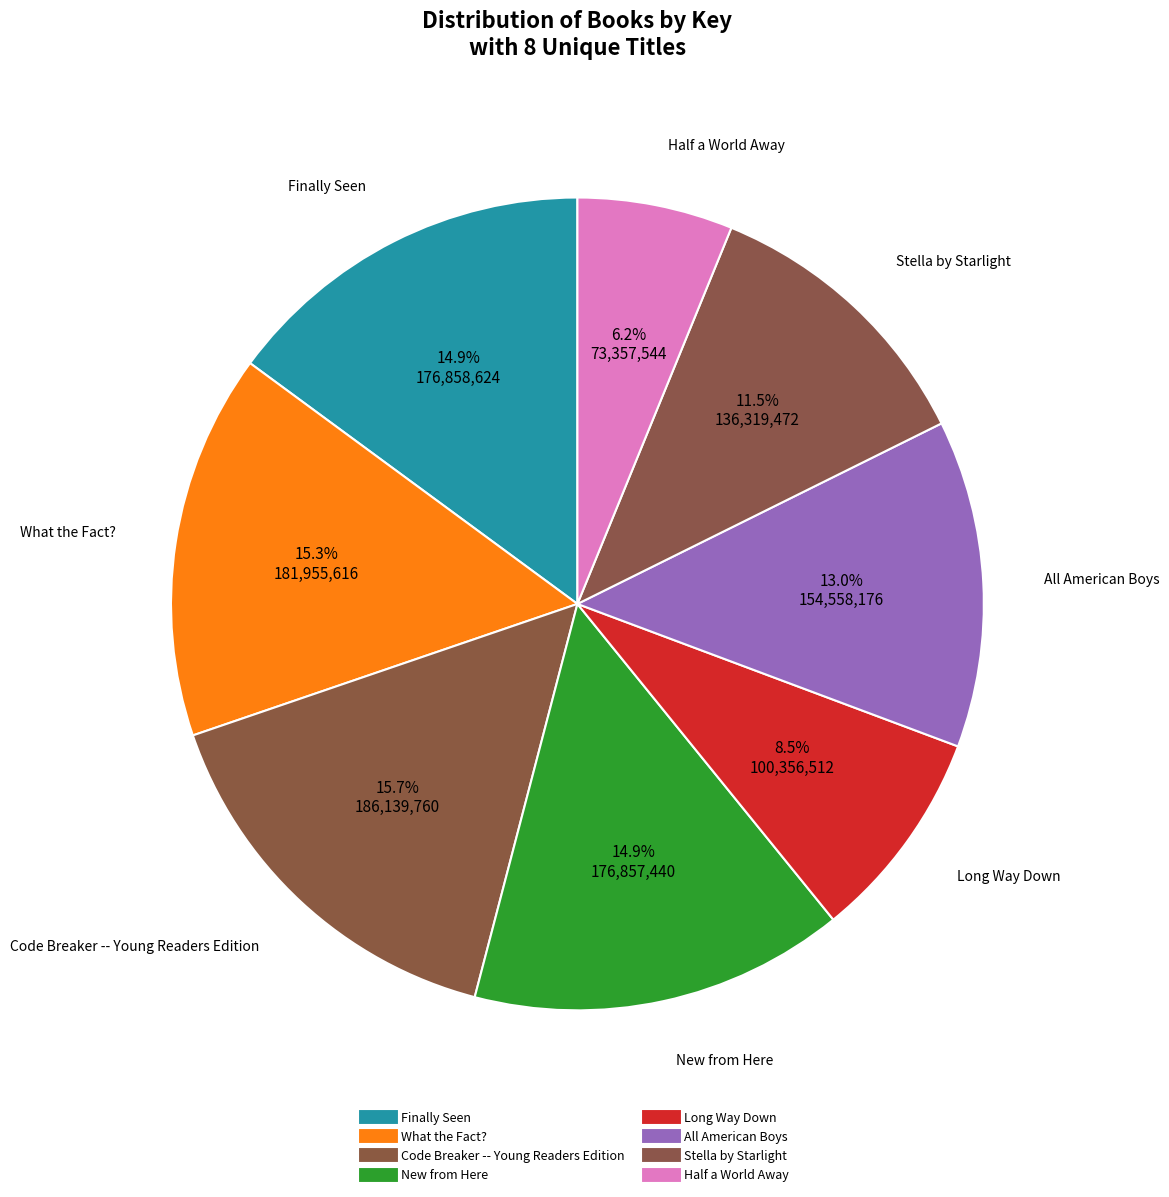

What is the ratio of the value at New from Here to the value at All American Boys?

1.1